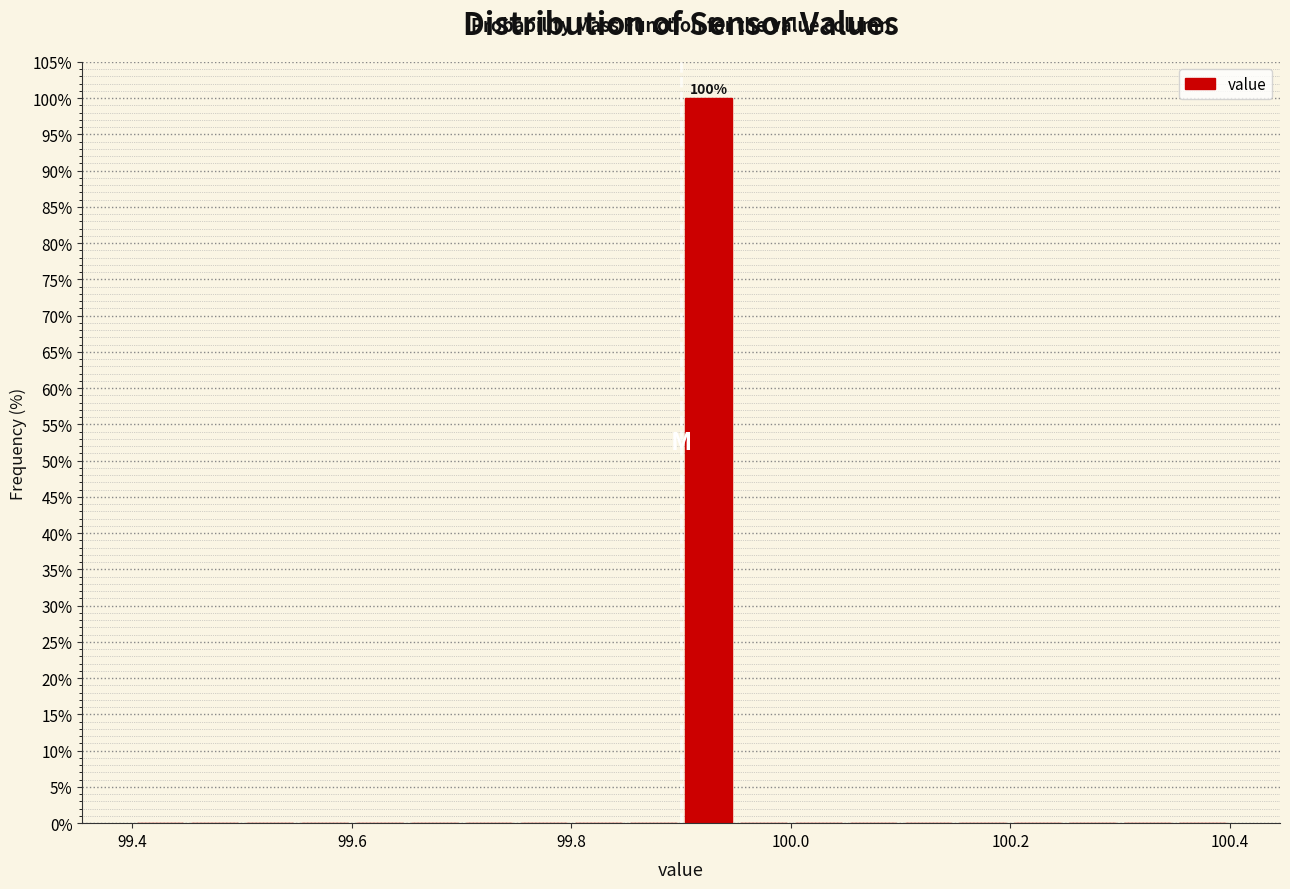

Read against the x-axis, roughly where is the centre of the tallest bar?

99.92